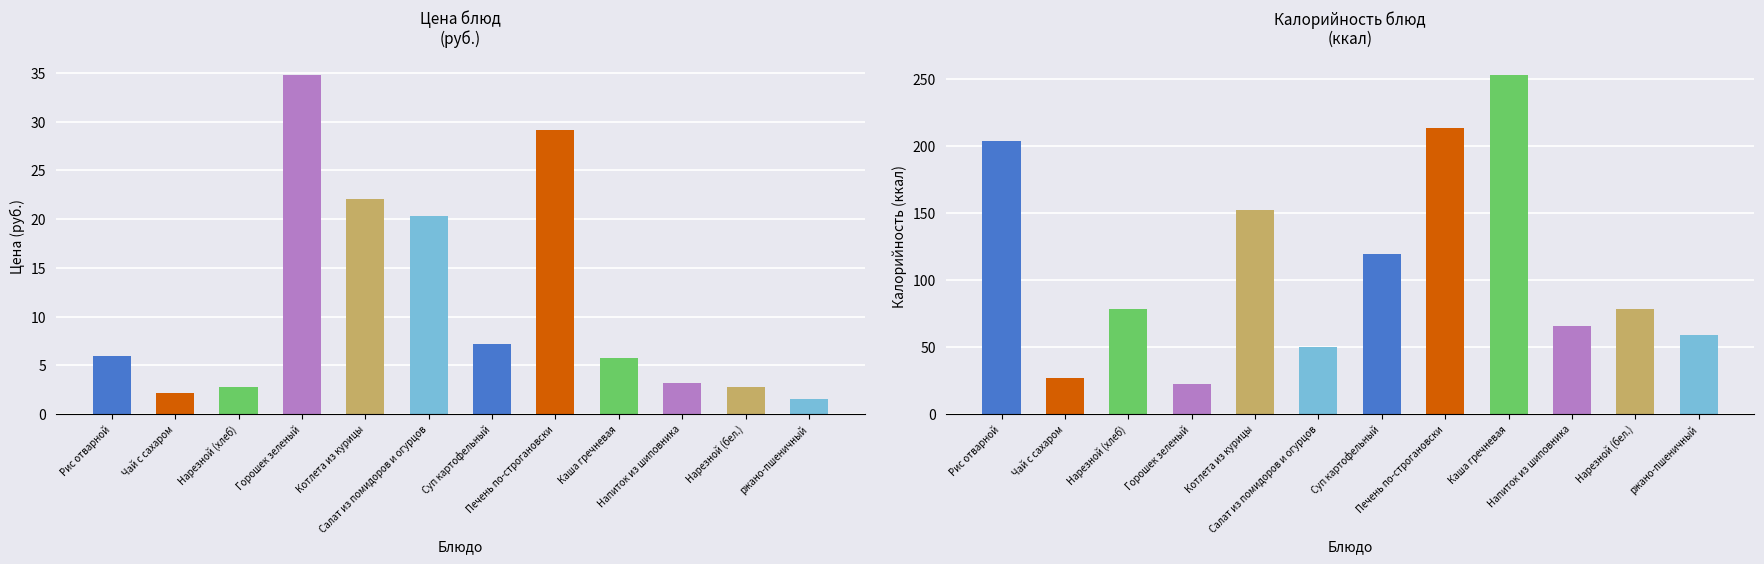

What is the total value across all series at Печень по-строгановски?

242.2